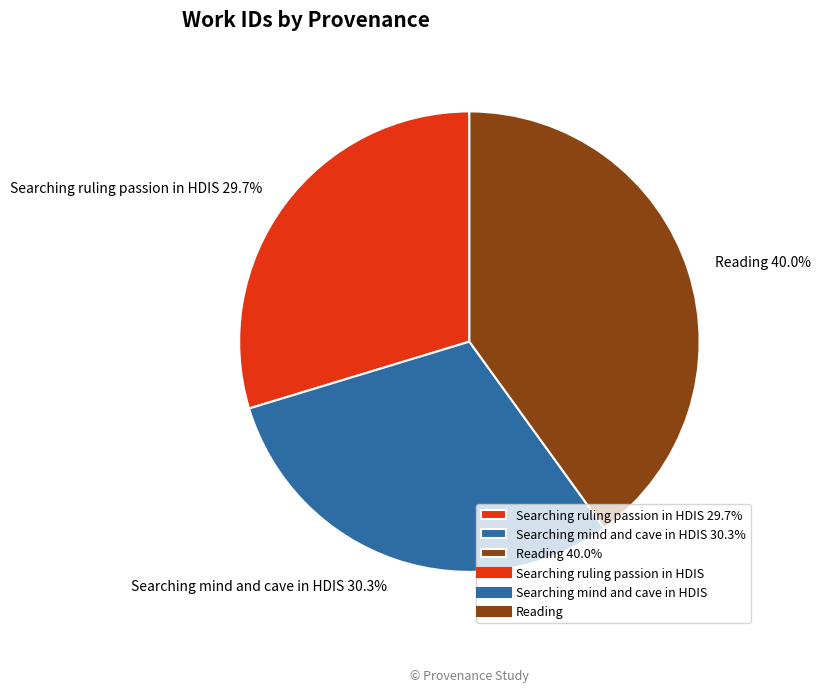

Which has a higher value, Reading or Searching mind and cave in HDIS?

Reading